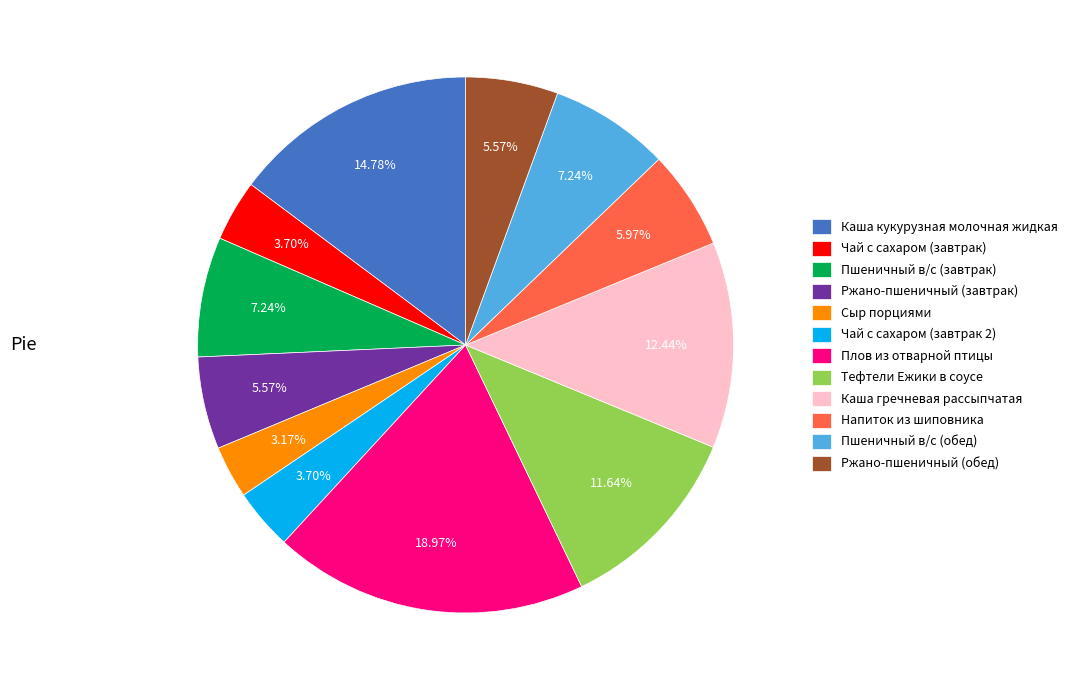

True or false: Напиток из шиповника accounts for 1% of the total.

False